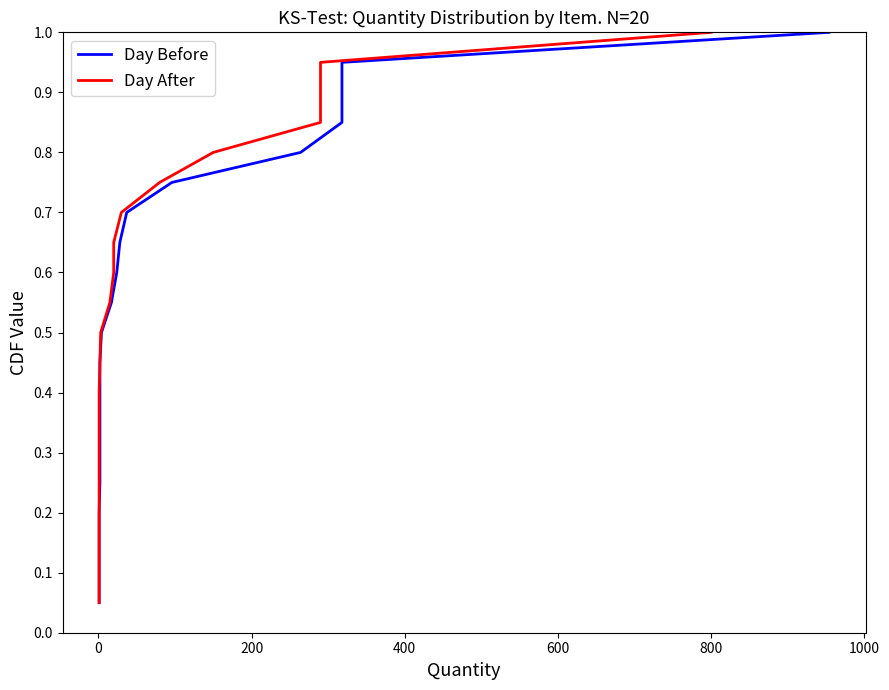

What is the difference between the maximum and minimum values in the Day After series?

0.9